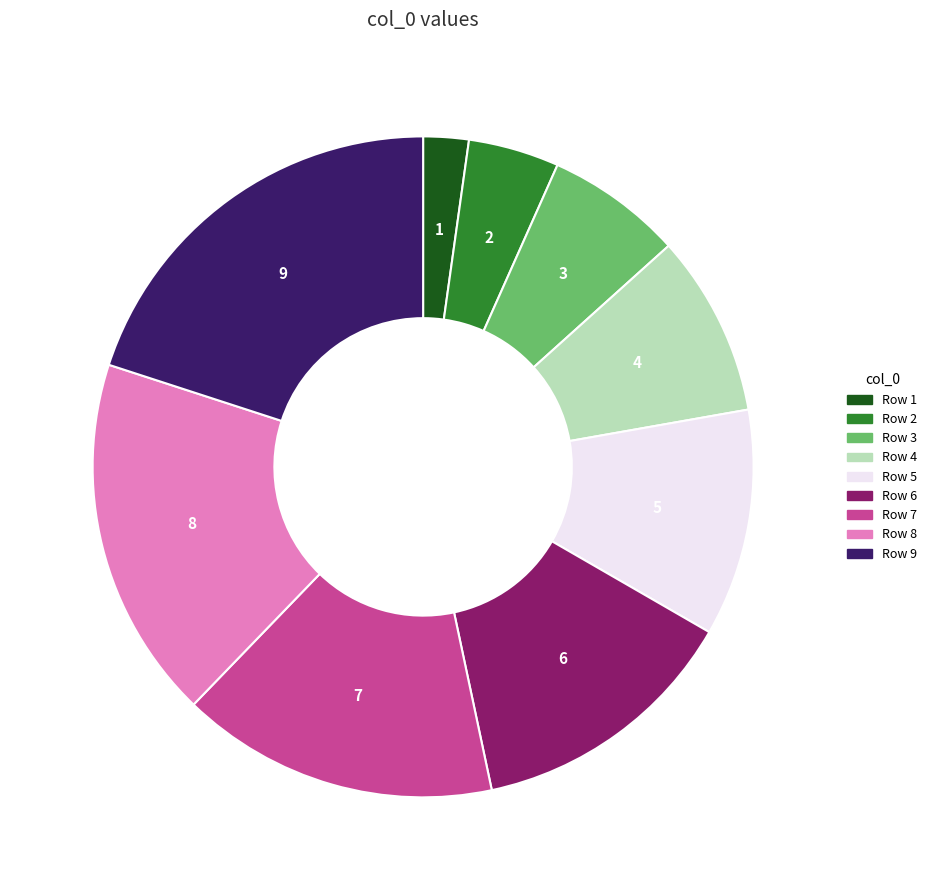

Is the sum of 6 and 4 greater than half?

No